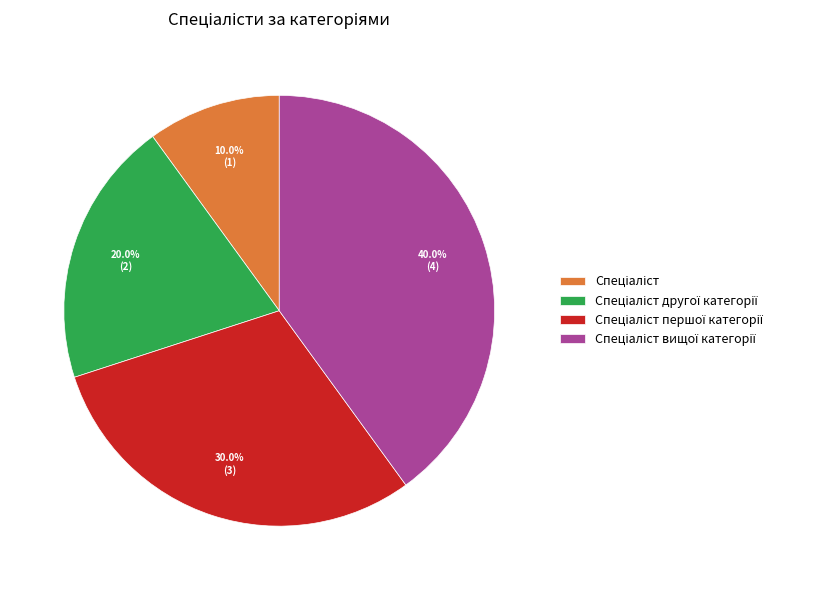

Is there a majority slice in this chart?

No